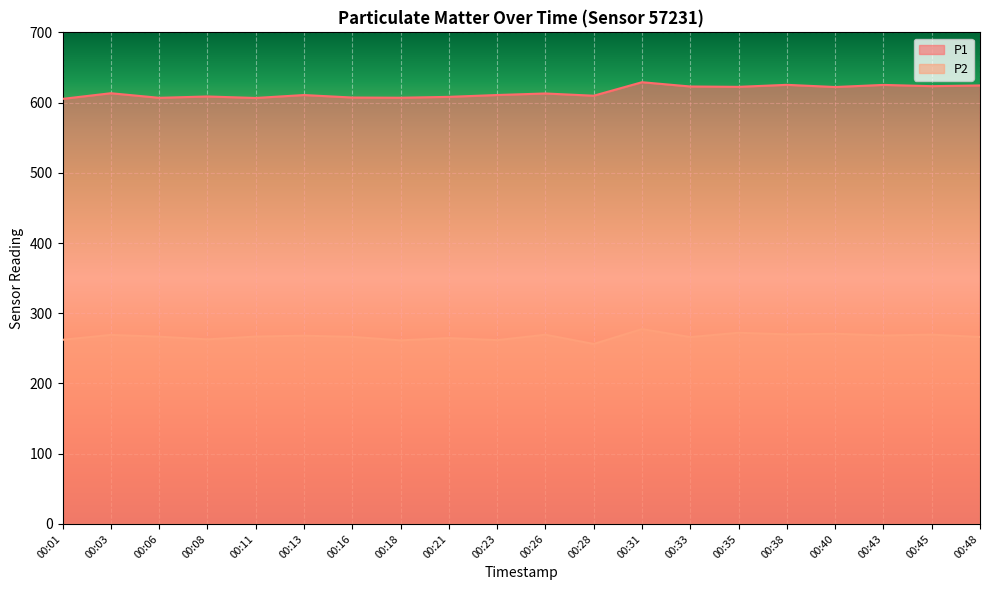

What is the total value across all series at 00:43?

893.5